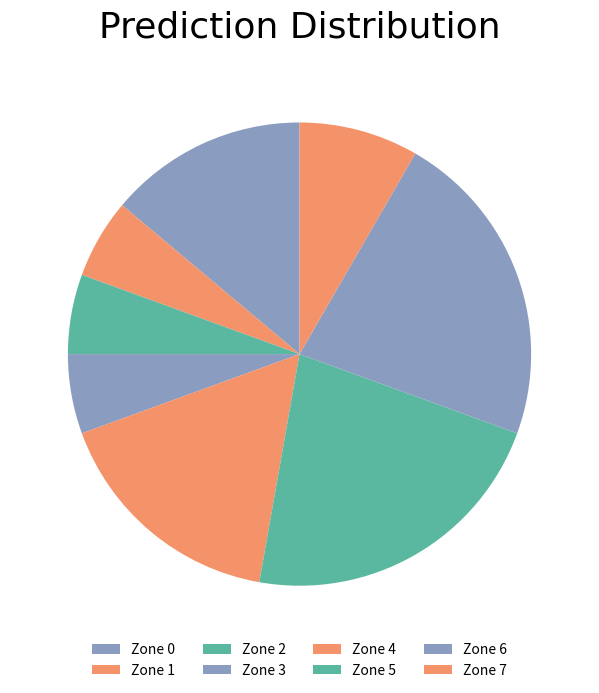

Which category has the biggest portion of the pie?

Zone 5